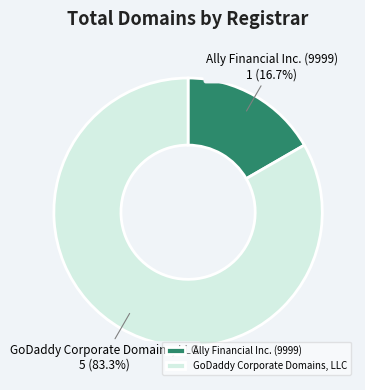

What percentage is the Ally Financial Inc. (9999) slice, to the nearest percent?

17%